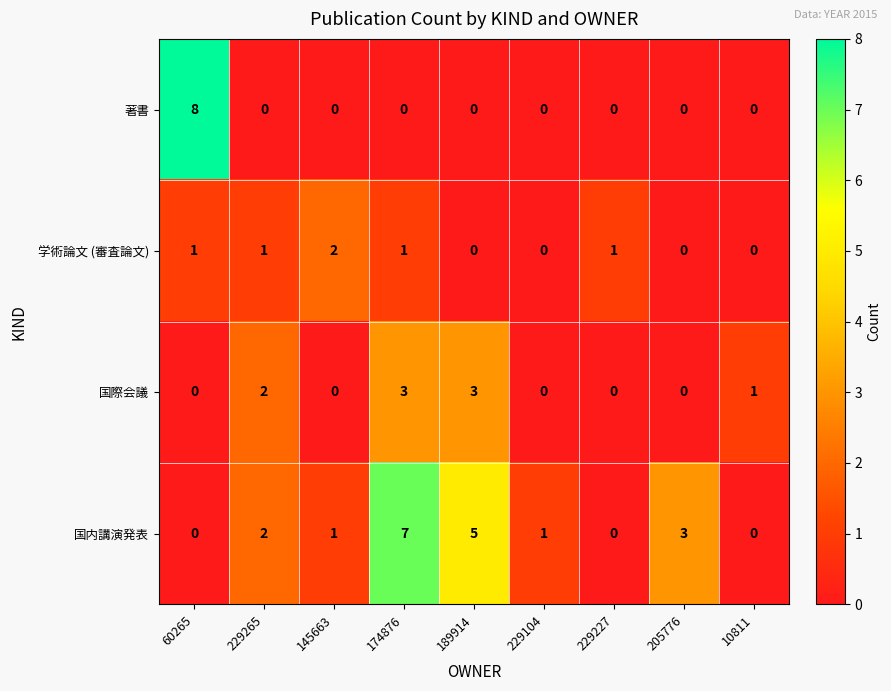

Is it true that 著書 equals 5 at 60265?

False